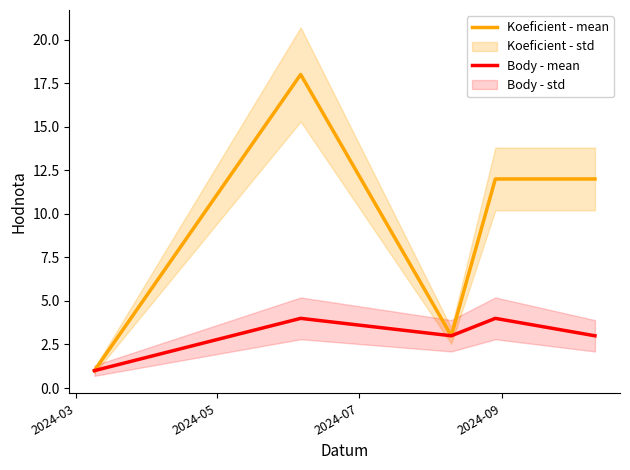

True or false: Body - mean has more than 1 interior local peaks.

True